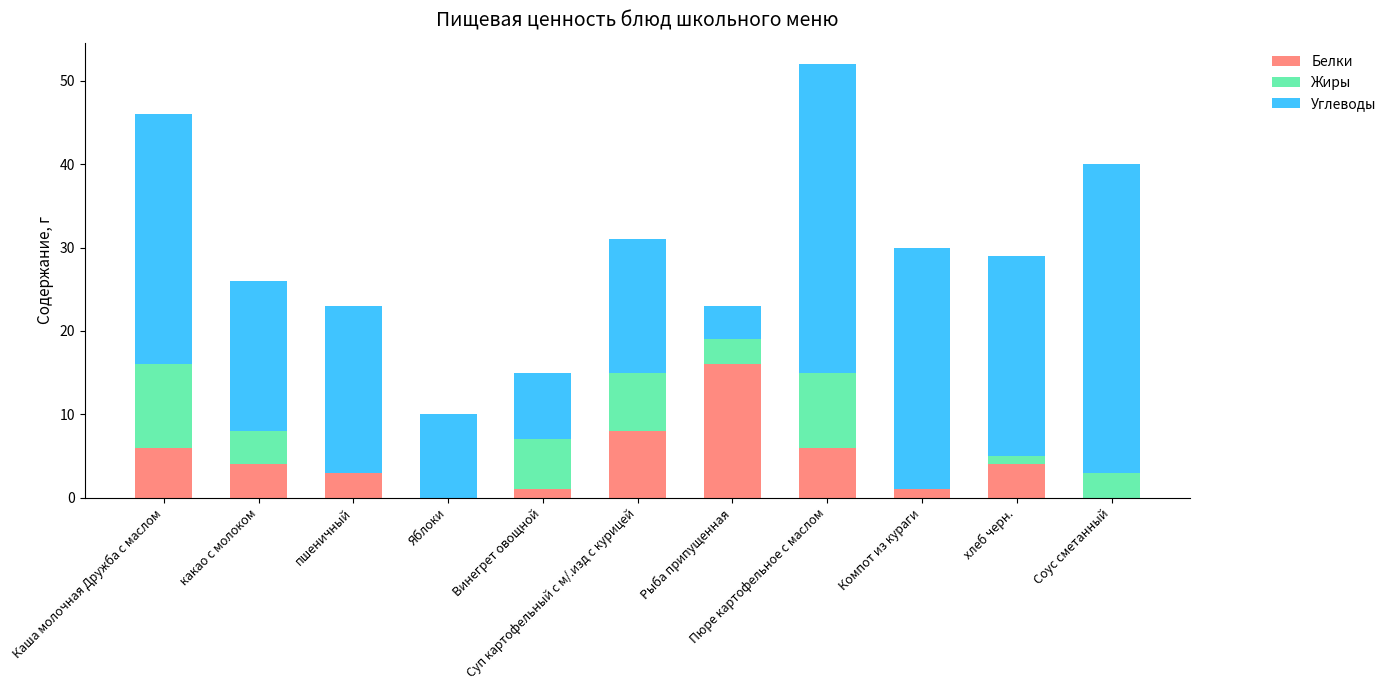

What is the maximum value for Белки?

16